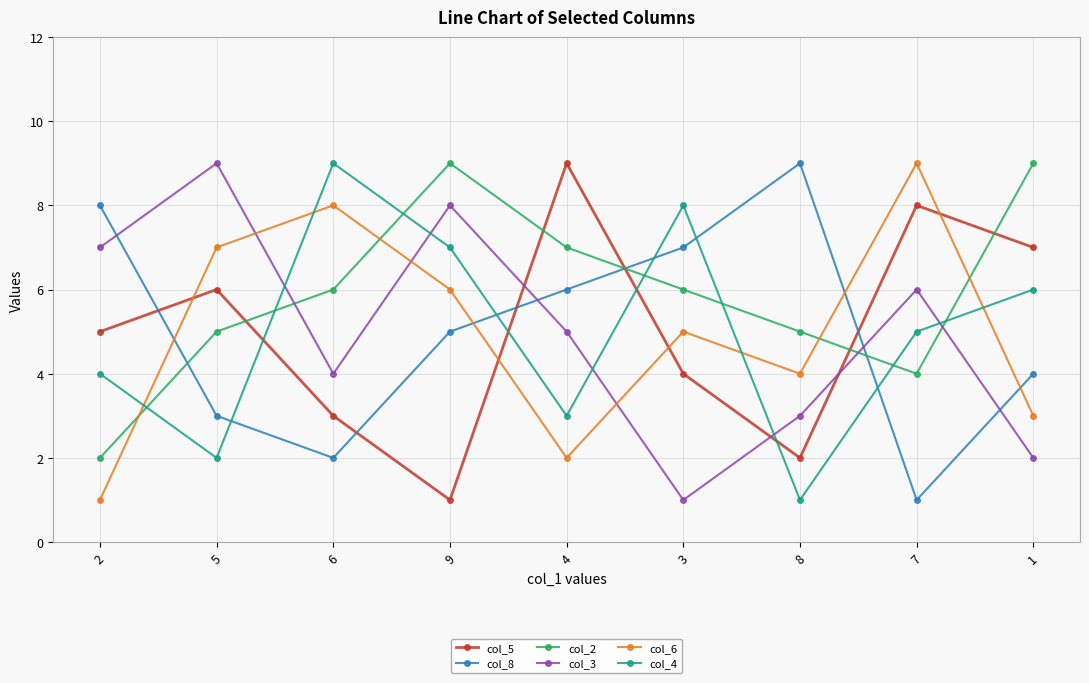

True or false: col_6 has a value of 6 at 9.

True